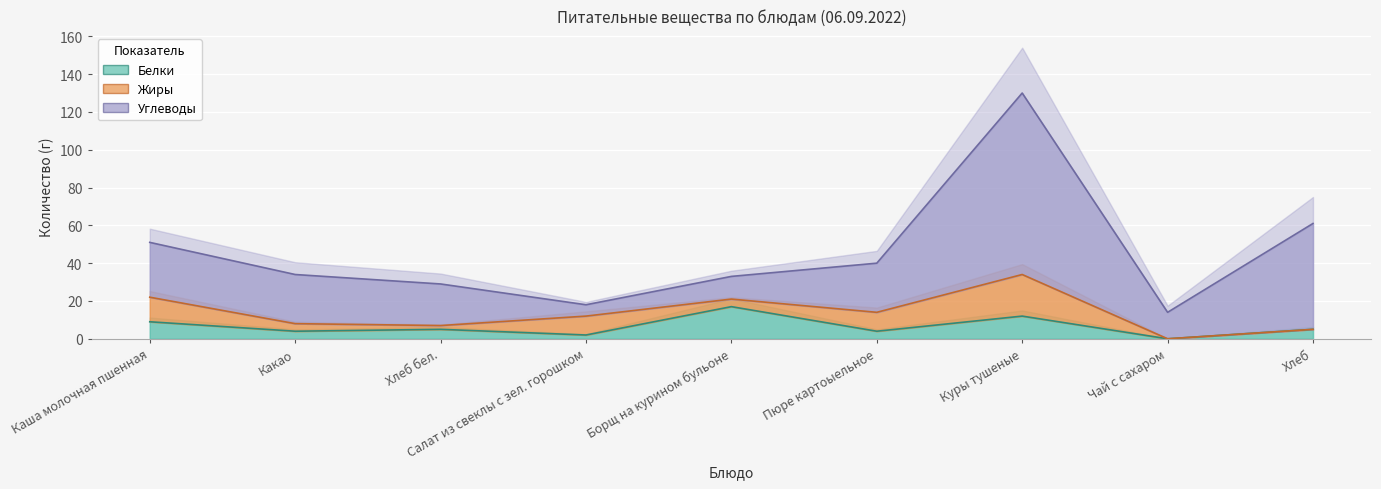

At how many categories does at least one series exceed 9?

9